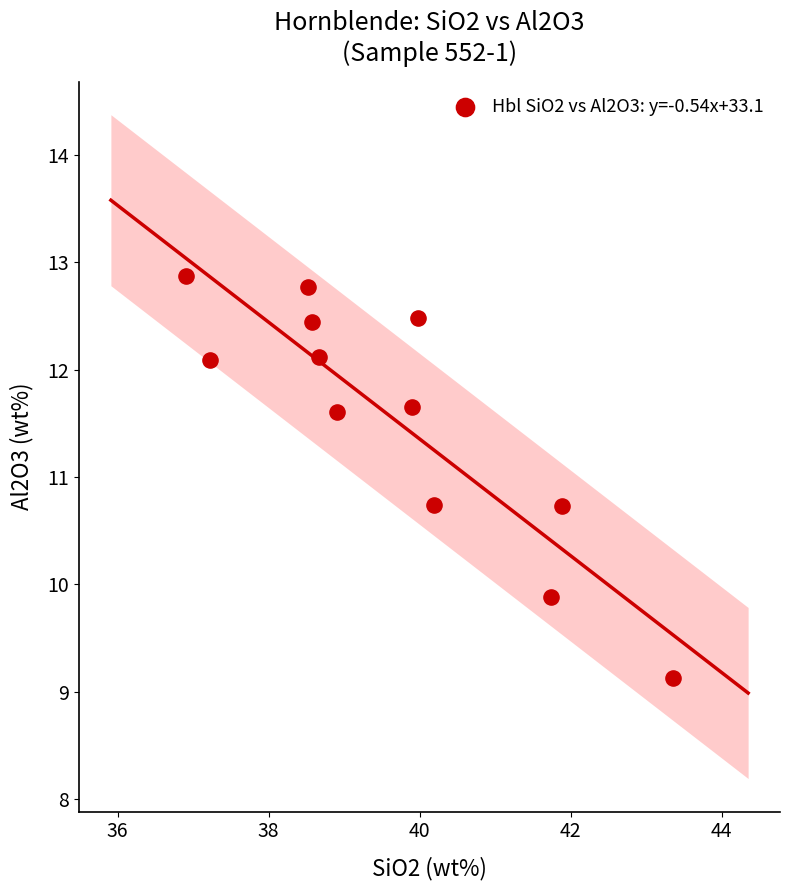

What is the range of Y values (max minus min)?

3.7